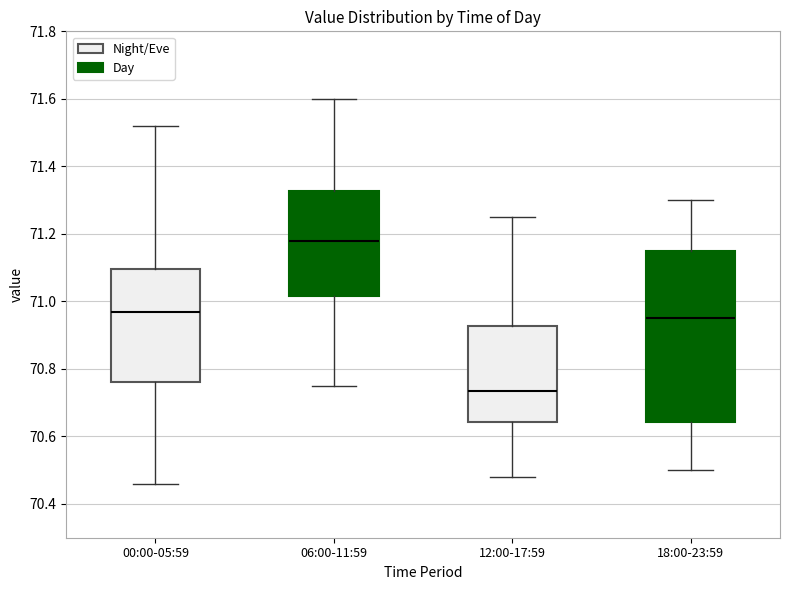

Where does the median line of the box for 06:00-11:59 sit on the y-axis? The values are not printed on the chart, so give them approximately, as read against the axis.

71.18